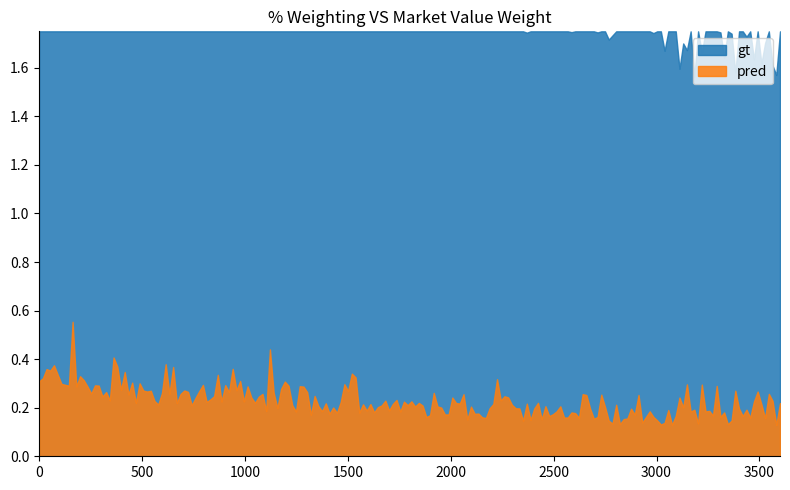

Which series has the widest spread of values?

pred